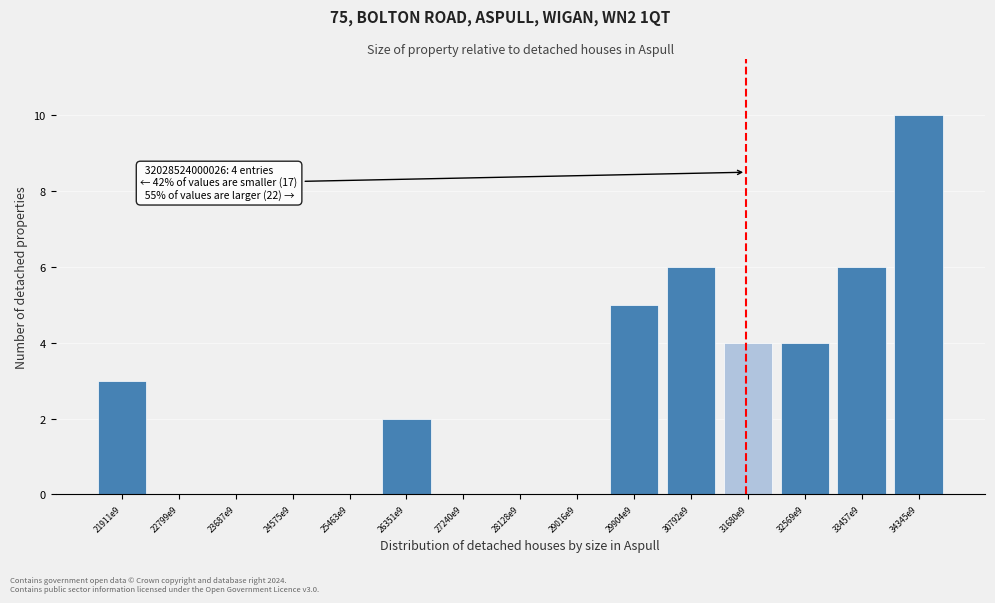

Reading left to right, what are all the values shown in this chart?

21911e9=3	22799e9=0	23687e9=0	24575e9=0	25463e9=0	26351e9=2	27240e9=0	28128e9=0	29016e9=0	29904e9=5	30792e9=6	31680e9=4	32569e9=4	33457e9=6	34345e9=10